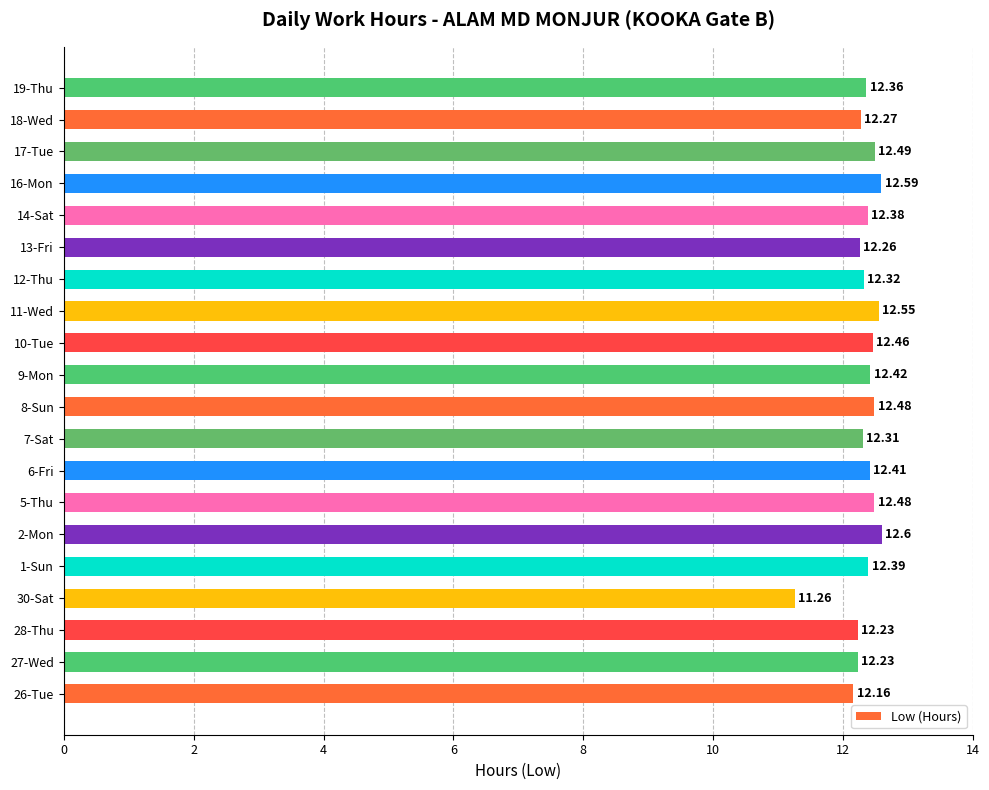

What is the average value?

12.3